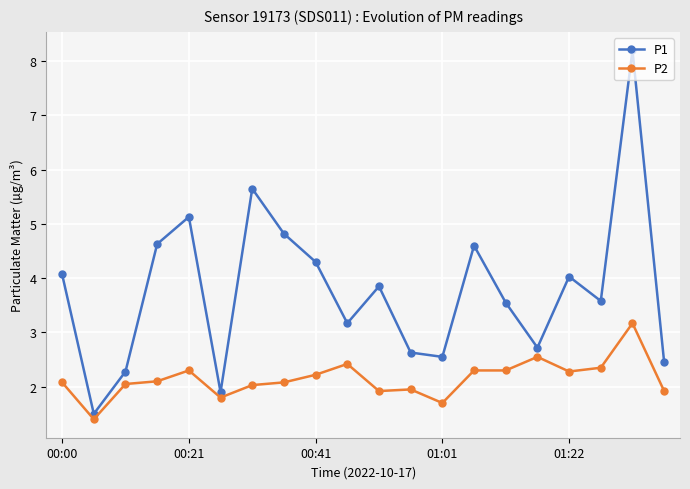

True or false: P1 and P2 intersect in this chart.

False